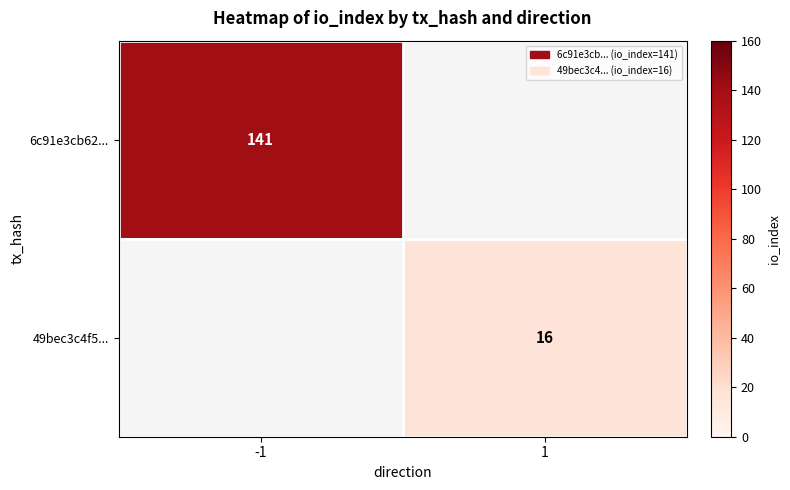

The 49bec3c4f5... series shows 8 at 1. True or false?

False